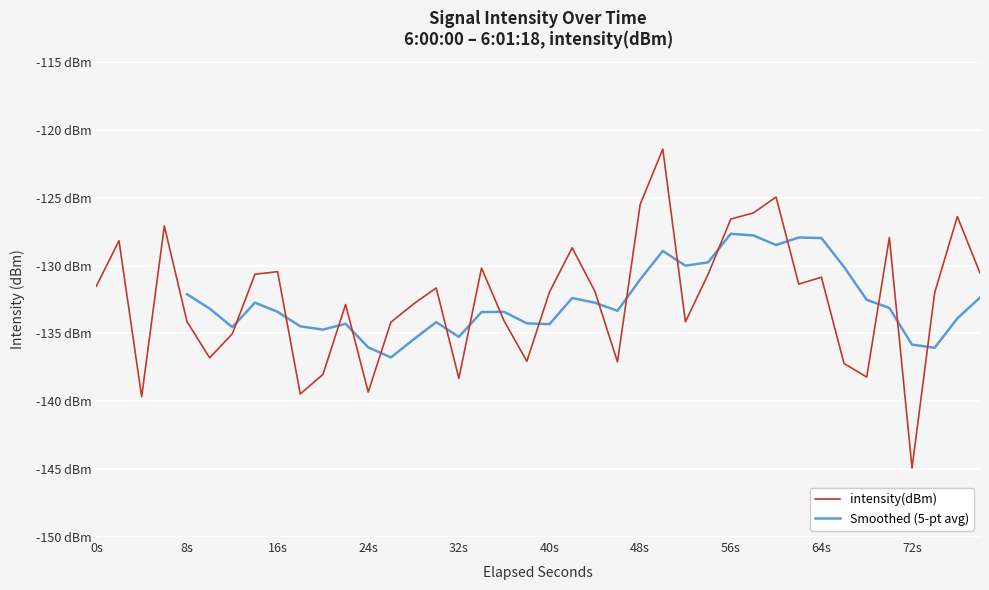

Count the number of values greater than -131.

16